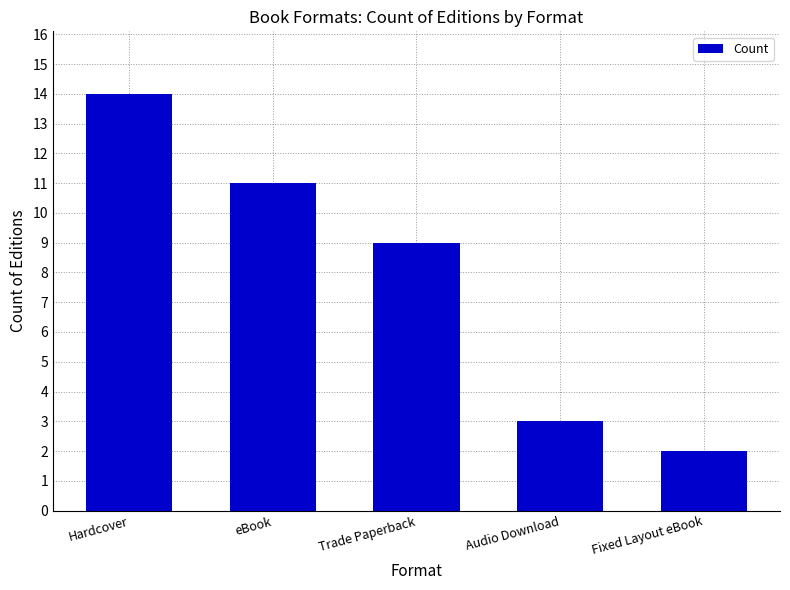

List the labels in order of value, largest first.

Hardcover, eBook, Trade Paperback, Audio Download, Fixed Layout eBook